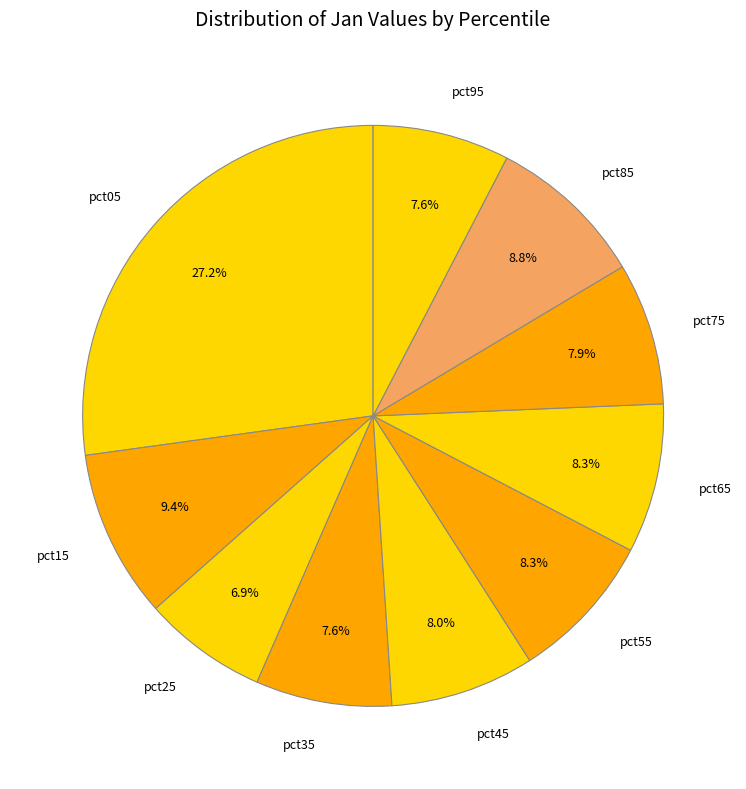

What percentage is the pct65 slice, to the nearest percent?

8%